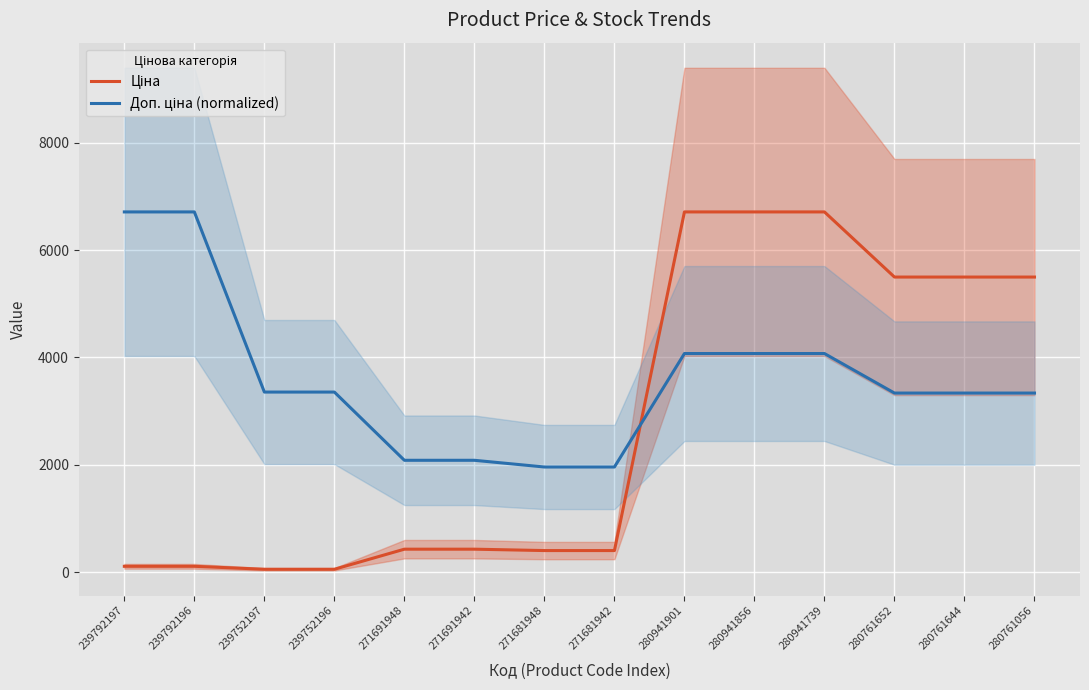

Which label corresponds to the smallest value in the chart?

239752197